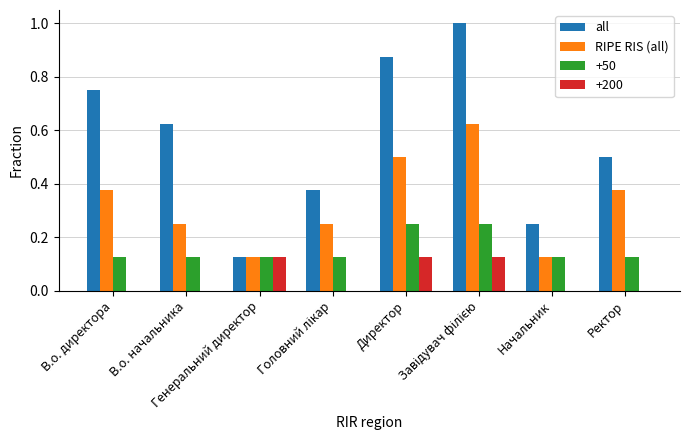

Are the bars horizontal?

No